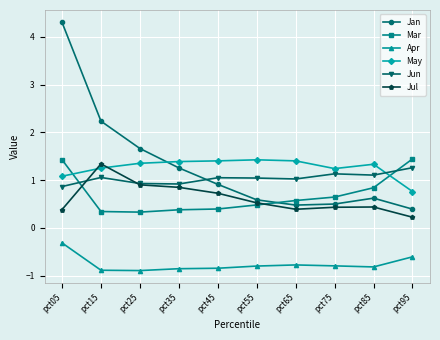

What is the spread (max minus min) of values at pct05?

4.6